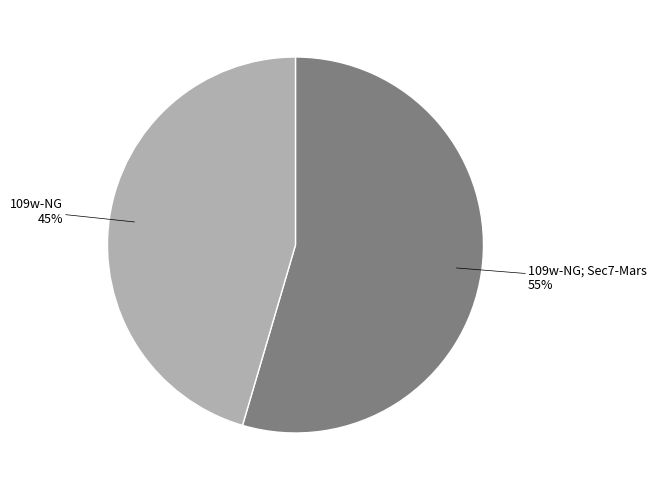

To the nearest percent, what is the average slice percentage?

50%